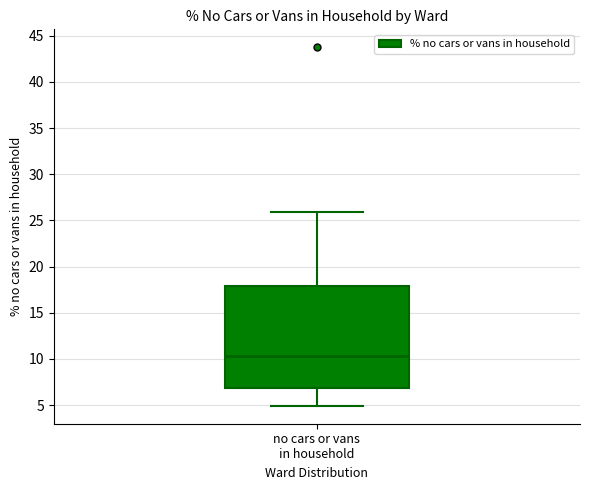

Transcribe this box plot: give where the median line is, the range the box spans, and where the two whiskers end, as read against the y-axis. The values are not printed on the chart, so give them approximately, as read against the axis.

median 10.5, box 7.0 to 18.0, whiskers 5.0 to 26.0